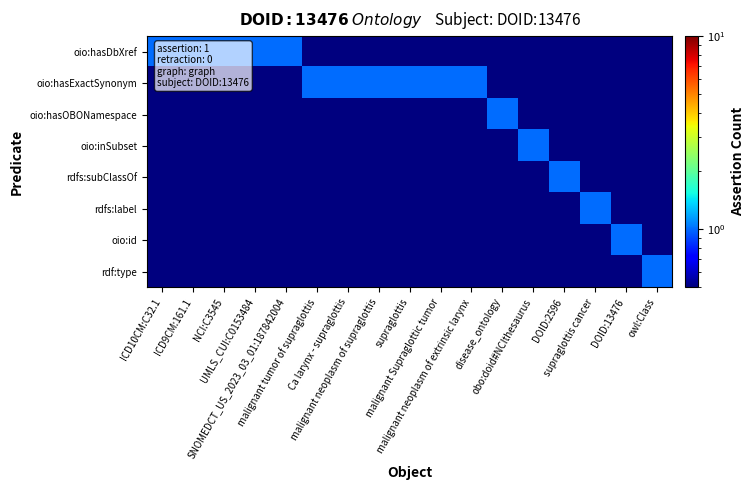

At how many categories does at least one series exceed 0?

17